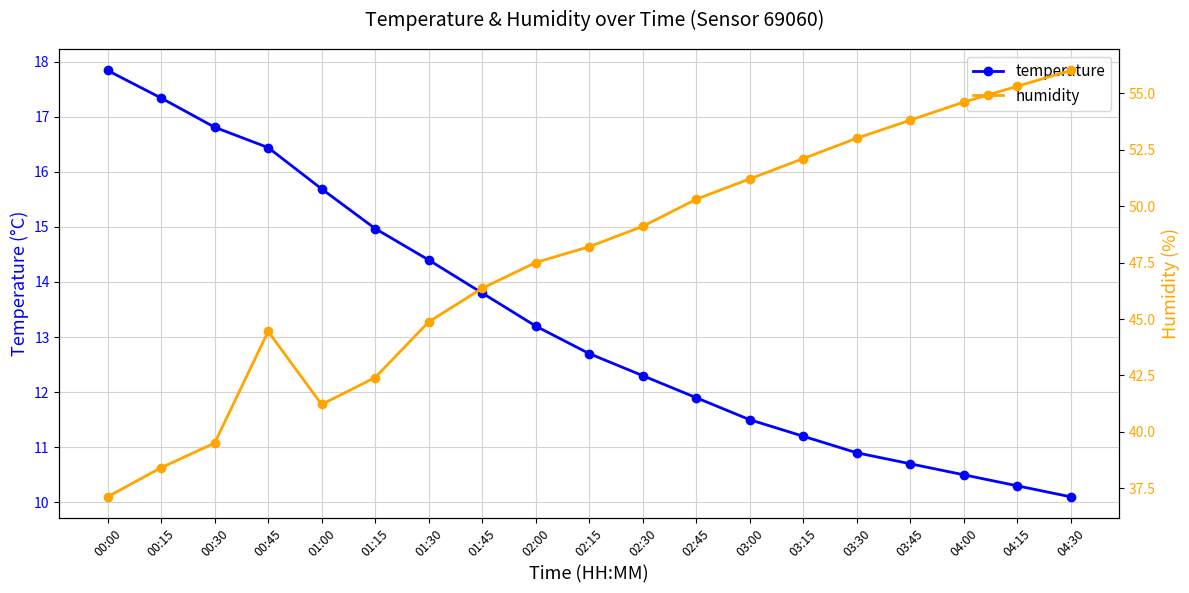

Reading left to right, extract all data points from this chart.

temperature: 17.8	17.3	16.8	16.4	15.7	15.0	14.4	13.8	13.2	12.7	12.3	11.9	11.5	11.2	10.9	10.7	10.5	10.3	10.1
humidity: 37.1	38.4	39.5	44.5	41.2	42.4	44.9	46.4	47.5	48.2	49.1	50.3	51.2	52.1	53.0	53.8	54.6	55.3	56.0